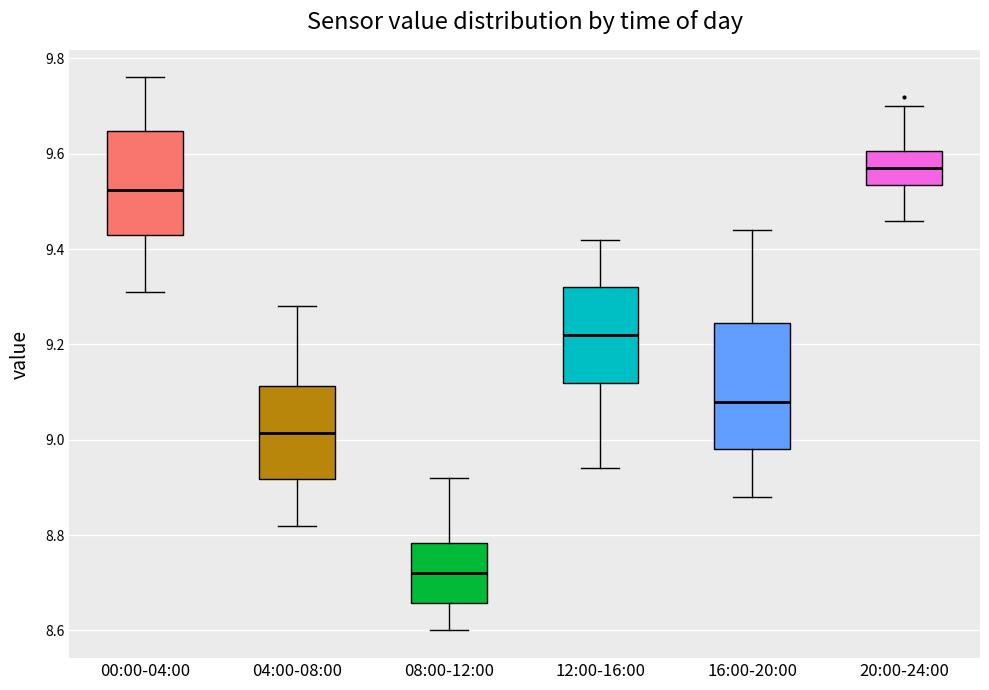

Reading left to right, read every box against the y-axis: the position of its median line, the range the box covers, and the ends of its whiskers. The values are not printed on the chart, so give them approximately, as read against the axis.

00:00-04:00: median 9.52, box 9.44 to 9.64, whiskers 9.32 to 9.76
04:00-08:00: median 9.02, box 8.92 to 9.12, whiskers 8.82 to 9.28
08:00-12:00: median 8.72, box 8.66 to 8.78, whiskers 8.60 to 8.92
12:00-16:00: median 9.22, box 9.12 to 9.32, whiskers 8.94 to 9.42
16:00-20:00: median 9.08, box 8.98 to 9.24, whiskers 8.88 to 9.44
20:00-24:00: median 9.58, box 9.54 to 9.60, whiskers 9.46 to 9.70